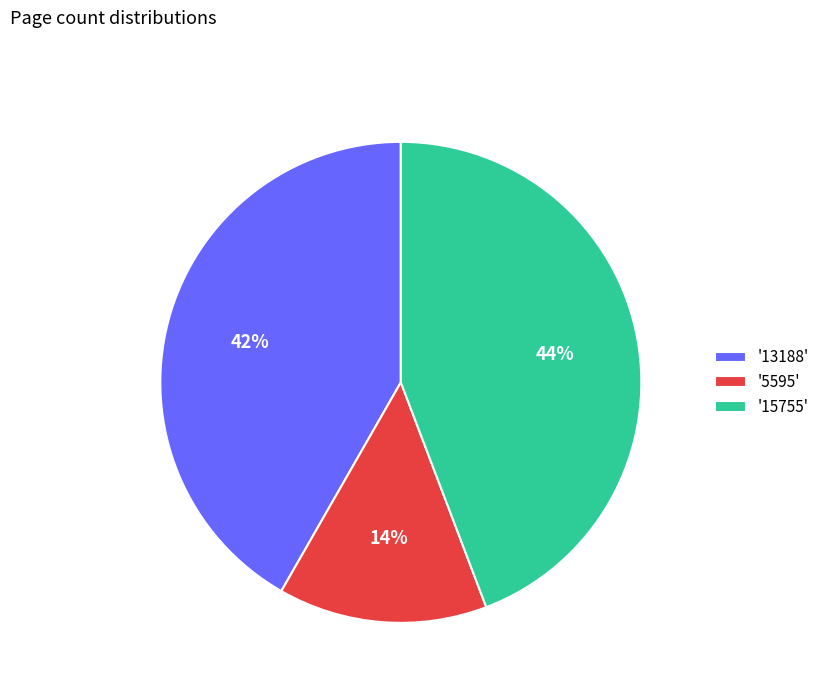

Which category has the smallest portion of the pie?

'5595'